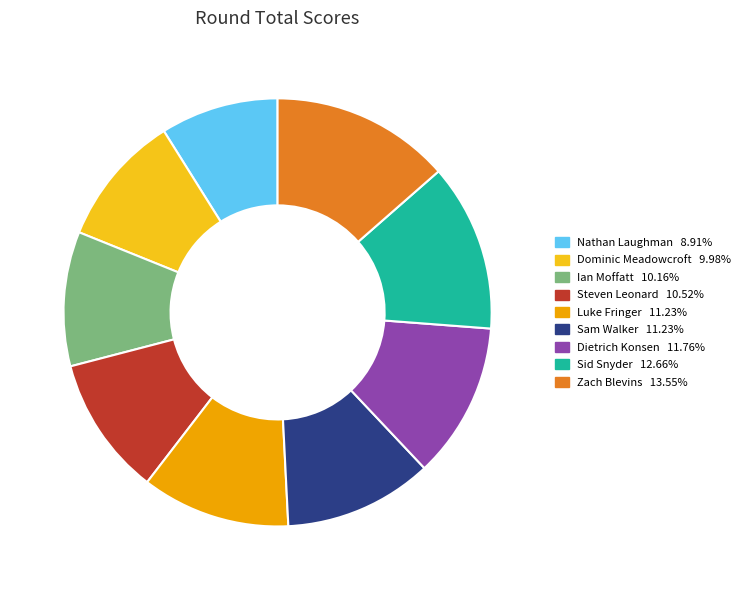

The Dominic Meadowcroft slice represents 16% of the pie. True or false?

False